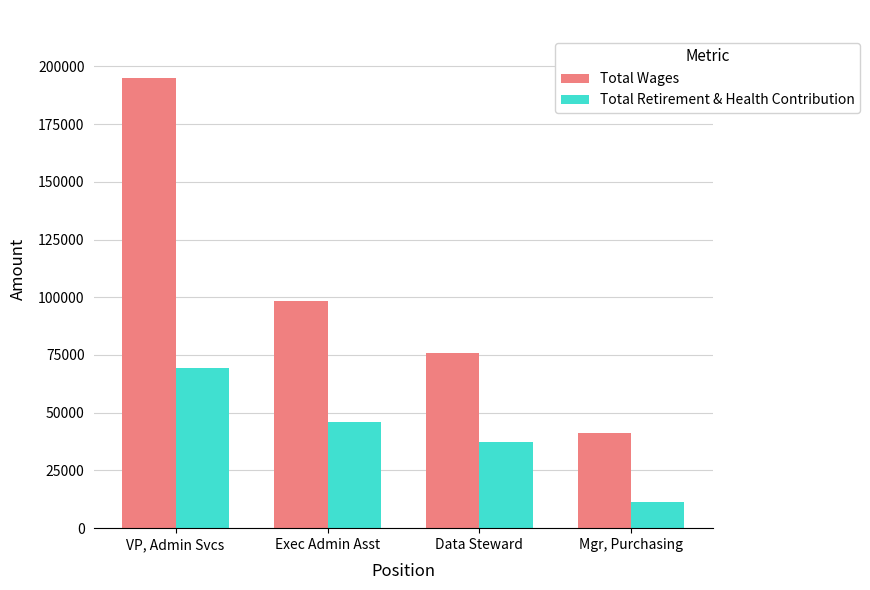

How many bars are there in total?

8